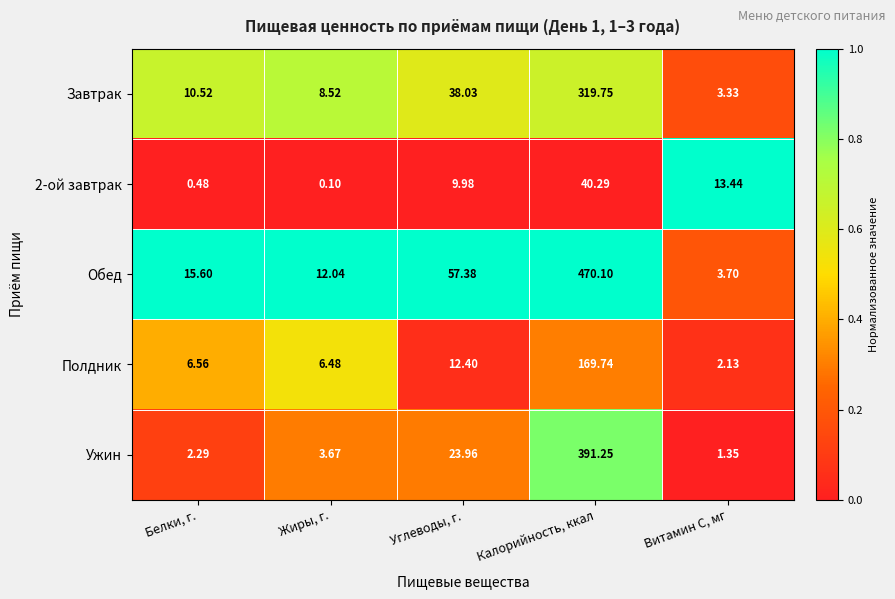

Between Белки, г. and Калорийность, ккал, which series saw the biggest shift?

Обед